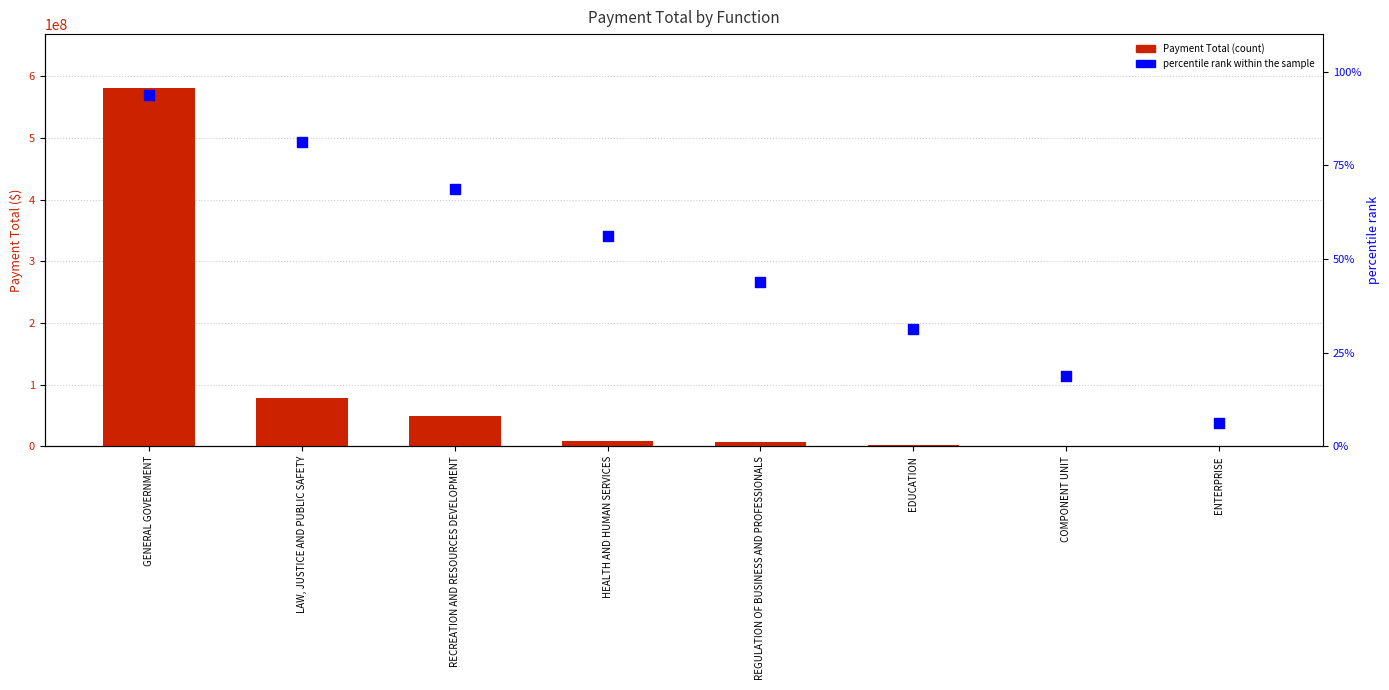

Which series contains the lowest Y value?

percentile rank within the sample